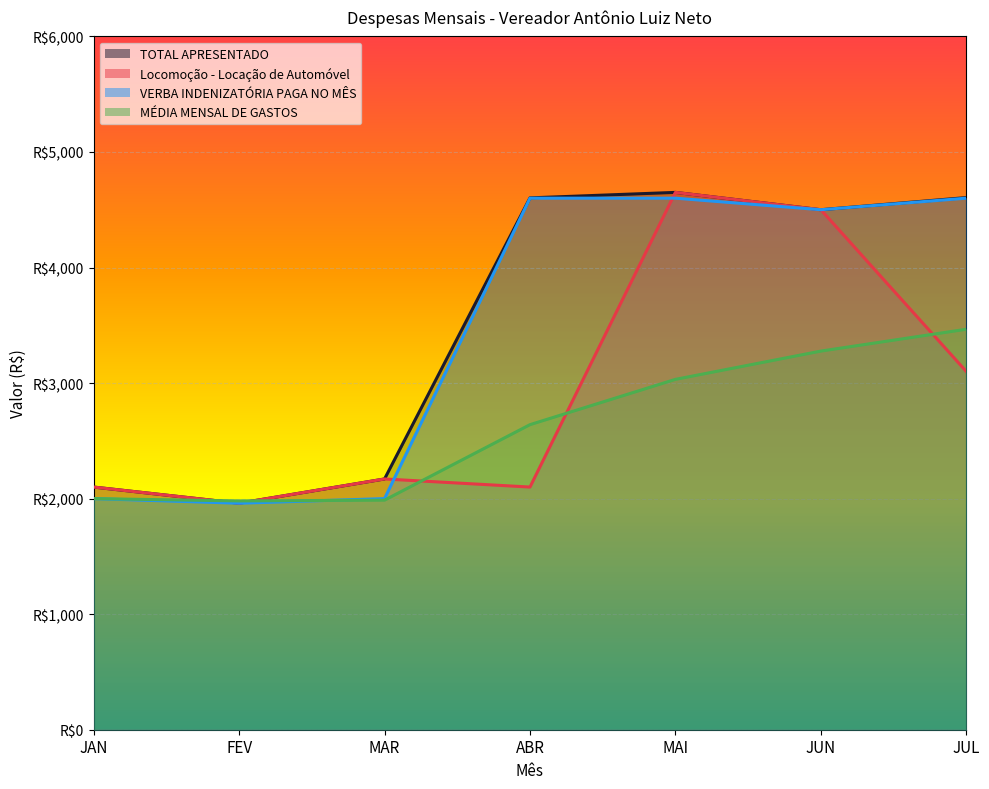

What are all the series names shown in the legend?

TOTAL APRESENTADO, Locomoção - Locação de Automóvel, VERBA INDENIZATÓRIA PAGA NO MÊS, MÉDIA MENSAL DE GASTOS